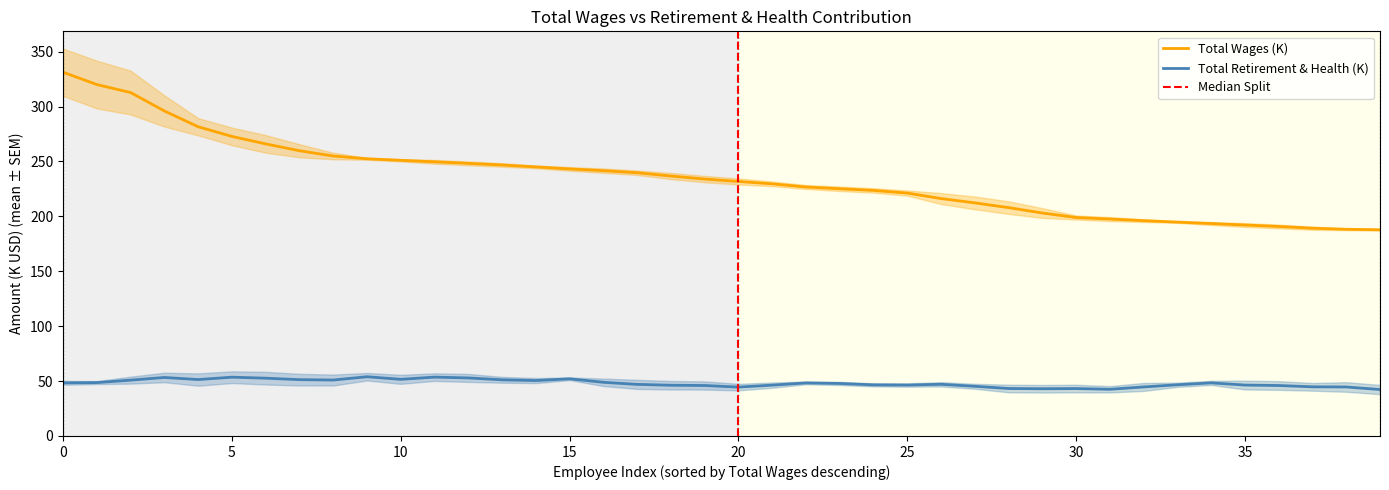

How many data points are less than 233?

20